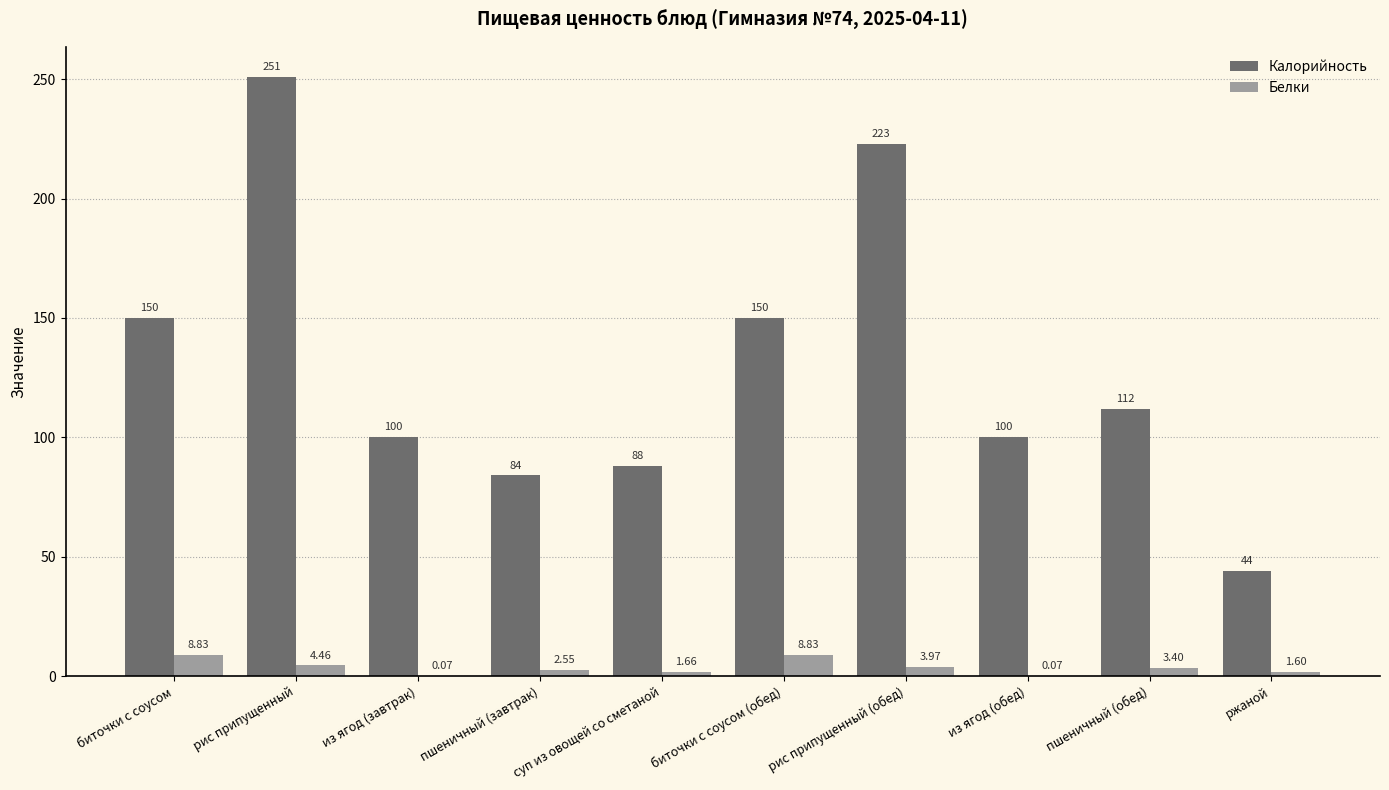

What is the sum of all Калорийность values?

1302.0